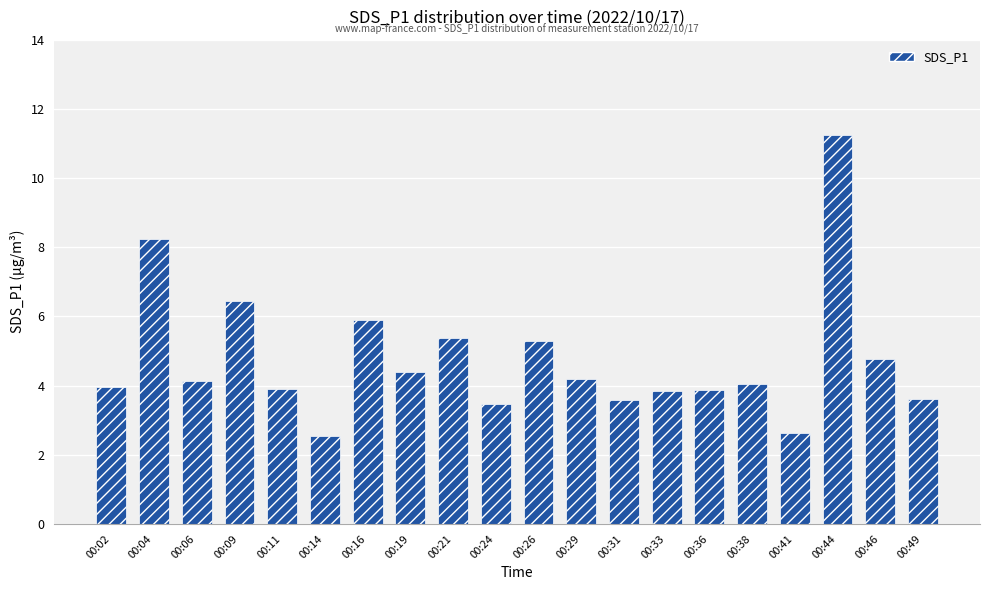

Is it true that the value at 00:19 is 2.5?

False